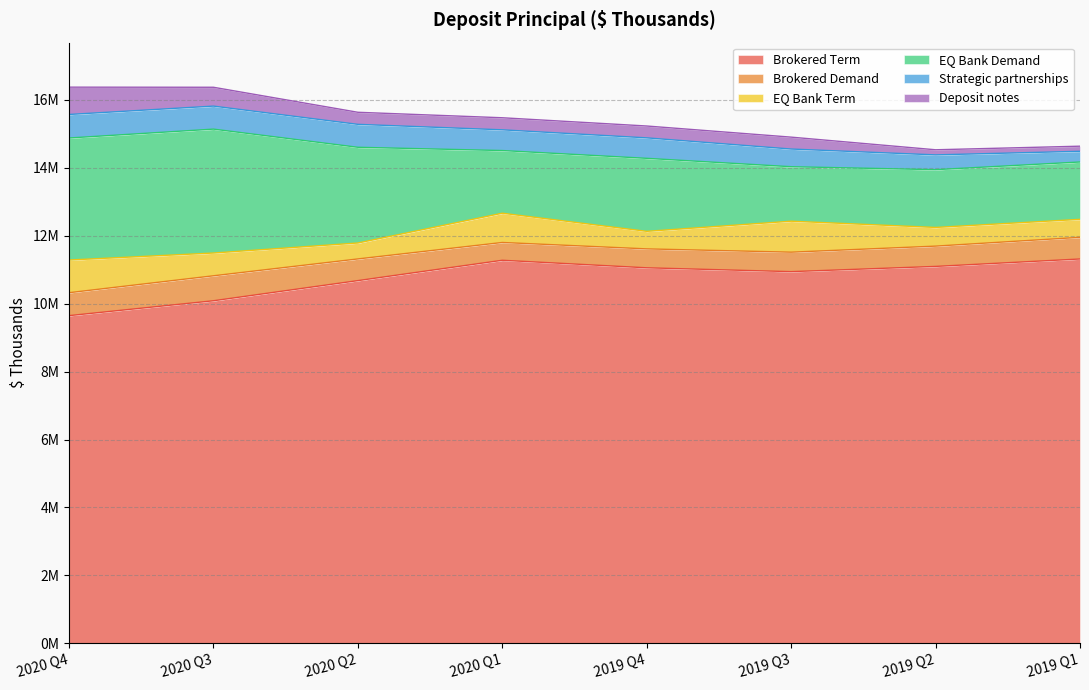

What is the difference between the second highest and second lowest values in the EQ Bank Demand series?

1903973